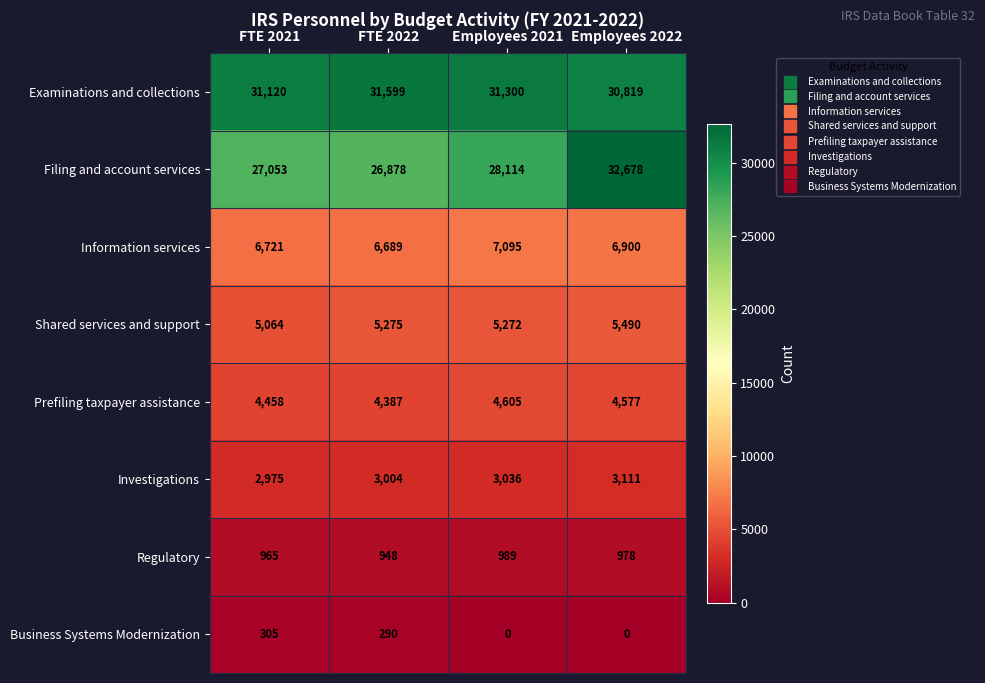

What is the approximate value of Shared services and support at Employees 2021, to the nearest 50?

5250